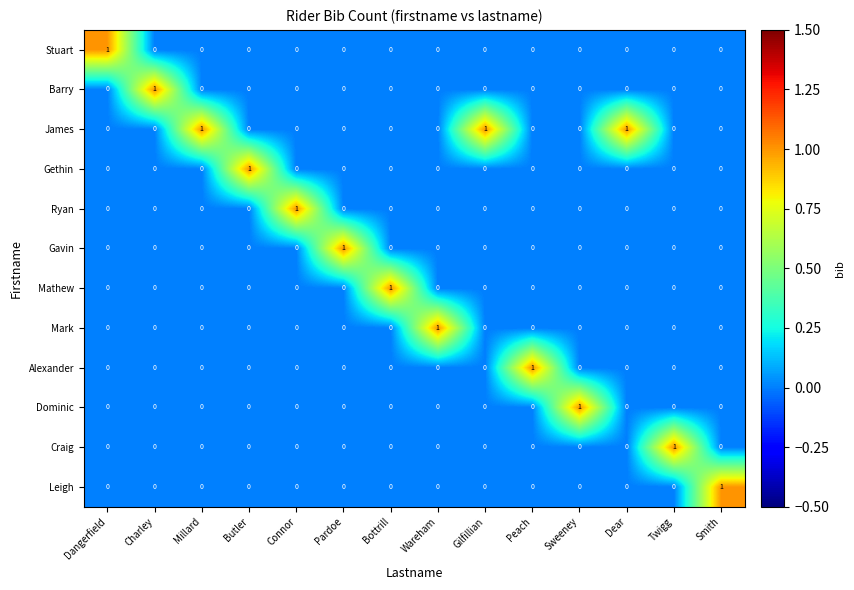

True or false: Craig has a value of 0 at Smith.

True